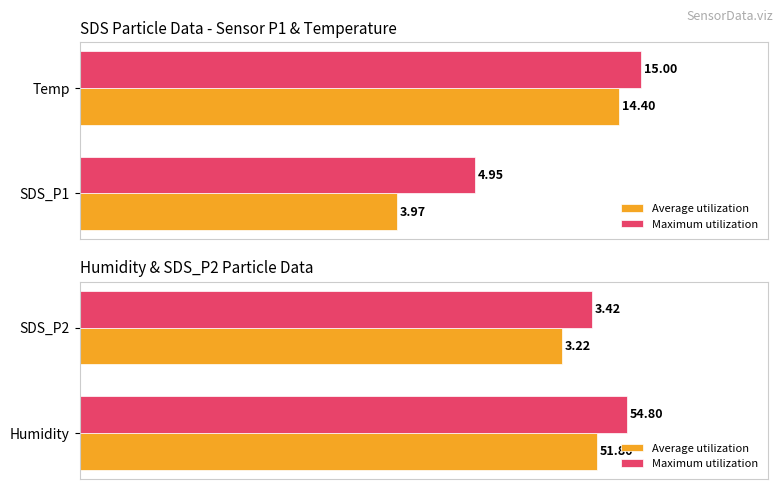

Are the bars horizontal?

Yes